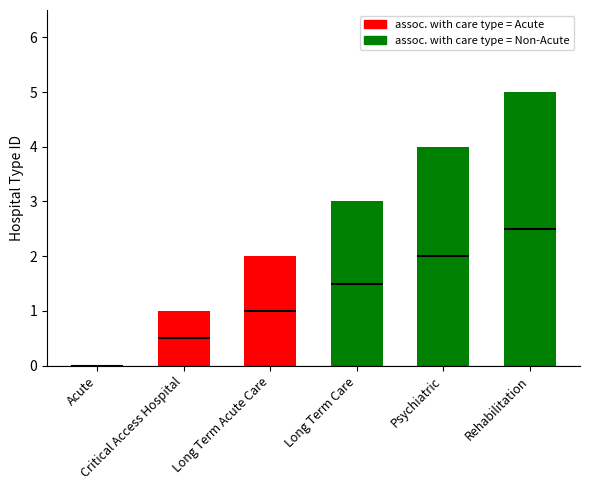

What is the change in value from Critical Access Hospital to Long Term Care?

+2